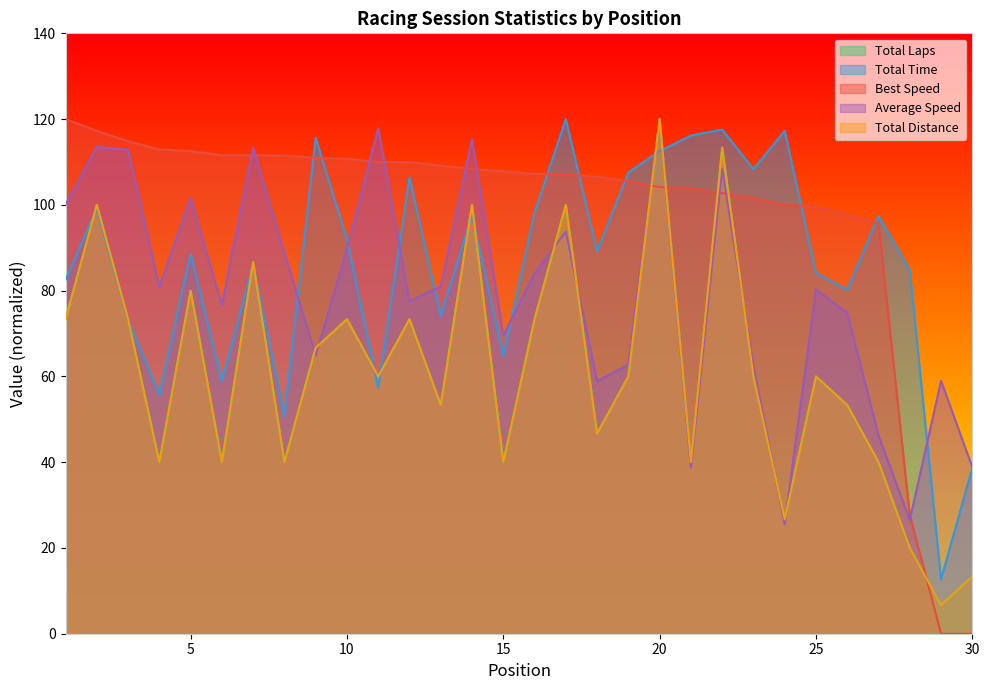

Reading right to left, what are all the values shown in this chart?

Total Laps: 30=13.3	29=6.7	28=20.0	27=40.0	26=53.3	25=60.0	24=26.7	23=60.0	22=113.3	21=40.0	20=120.0	19=60.0	18=46.7	17=100.0	16=73.3	15=40.0	14=100.0	13=53.3	12=73.3	11=60.0	10=73.3	9=66.7	8=40.0	7=86.7	6=40.0	5=80.0	4=40.0	3=73.3	2=100.0	1=73.3
Total Time: 30=38.6	29=12.7	28=84.8	27=97.4	26=80.2	25=84.1	24=117.3	23=108.3	22=117.6	21=116.1	20=112.5	19=107.5	18=89.2	17=120.0	16=98.2	15=64.7	14=97.6	13=74.1	12=106.4	11=57.3	10=91.9	9=115.6	8=50.7	7=86.1	6=58.8	5=88.6	4=55.7	3=73.1	2=99.1	1=82.5
Best Speed: 30=0.0	29=0.0	28=27.6	27=95.7	26=97.7	25=99.6	24=100.0	23=101.6	22=102.7	21=103.8	20=104.2	19=105.5	18=106.5	17=107.2	16=107.2	15=107.8	14=108.4	13=109.1	12=110.0	11=110.0	10=110.7	9=110.9	8=111.5	7=111.5	6=111.5	5=112.5	4=112.9	3=114.9	2=117.2	1=120.0
Average Speed: 30=38.8	29=59.0	28=26.5	27=46.2	26=74.8	25=80.3	24=25.6	23=62.3	22=108.5	21=38.8	20=120.0	19=62.8	18=58.9	17=93.8	16=84.0	15=69.5	14=115.3	13=81.0	12=77.6	11=117.9	10=89.8	9=64.9	8=88.8	7=113.3	6=76.6	5=101.6	4=80.9	3=112.8	2=113.5	1=100.0
Total Distance: 30=13.3	29=6.7	28=20.0	27=40.0	26=53.3	25=60.0	24=26.7	23=60.0	22=113.3	21=40.0	20=120.0	19=60.0	18=46.7	17=100.0	16=73.3	15=40.0	14=100.0	13=53.3	12=73.3	11=60.0	10=73.3	9=66.7	8=40.0	7=86.7	6=40.0	5=80.0	4=40.0	3=73.3	2=100.0	1=73.3